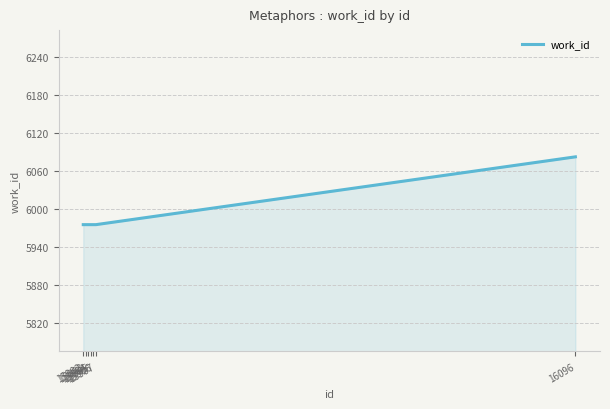

Reading left to right, list all the values displayed in this chart.

5976	5976	5976	5976	5976	5976	6083